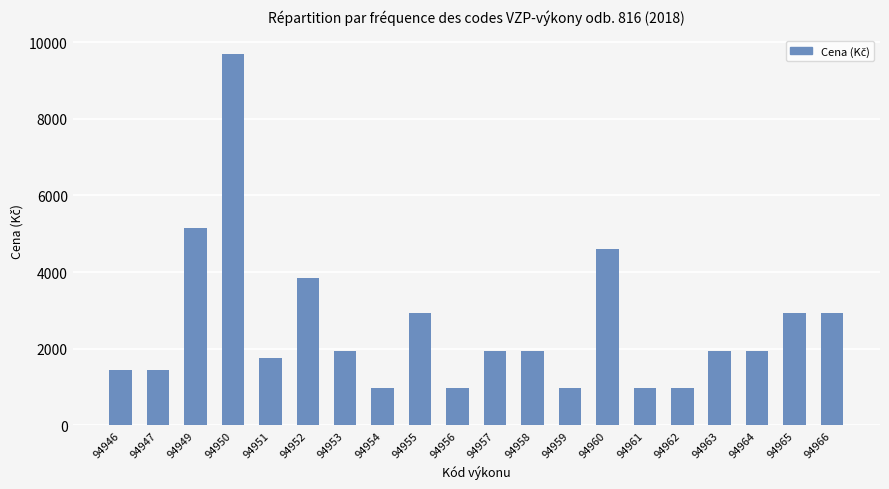

What is the average value?

2569